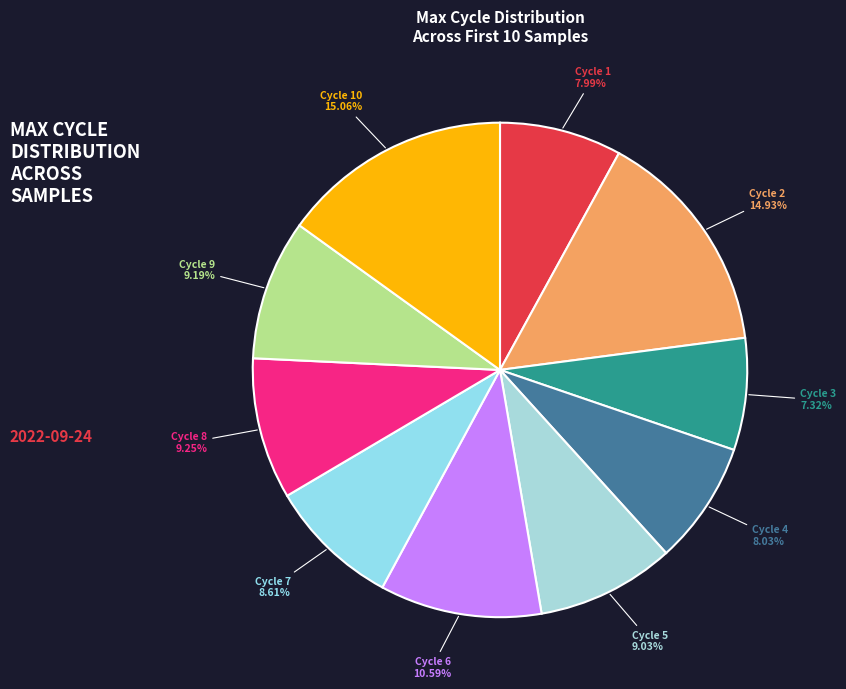

Is there any slice that represents more than half of the pie?

No